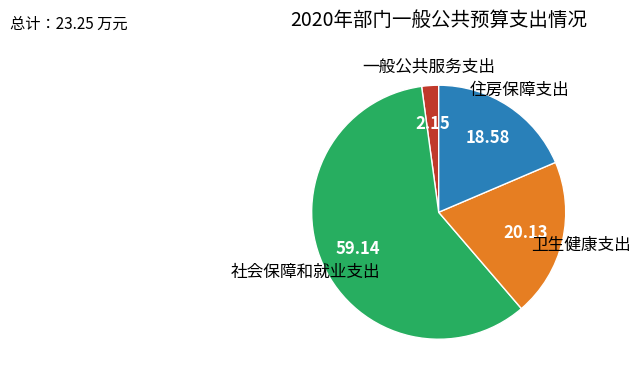

Is the sum of 卫生健康支出 and 社会保障和就业支出 greater than half?

Yes